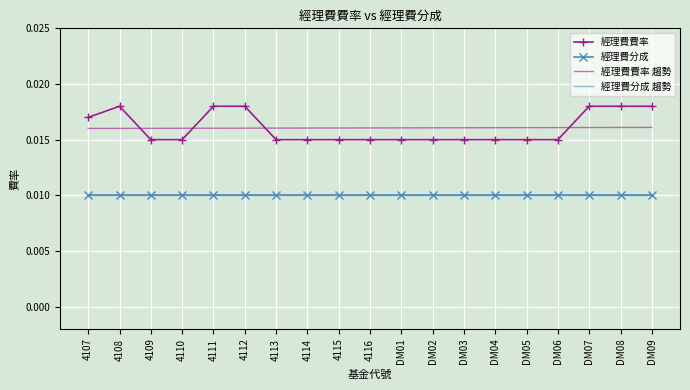

What is the label of the 11th point from the right?

4115